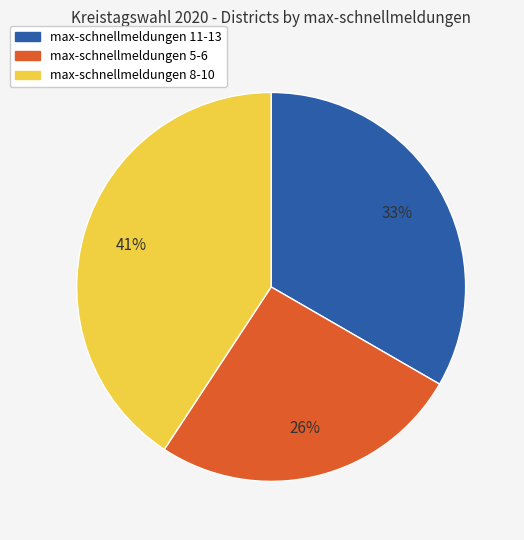

To the nearest percent, what is the average slice percentage?

33%